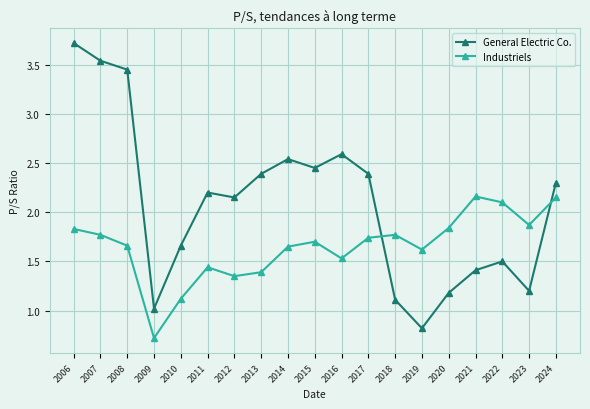

Which series changed the most between 2011 and 2024?

Industriels